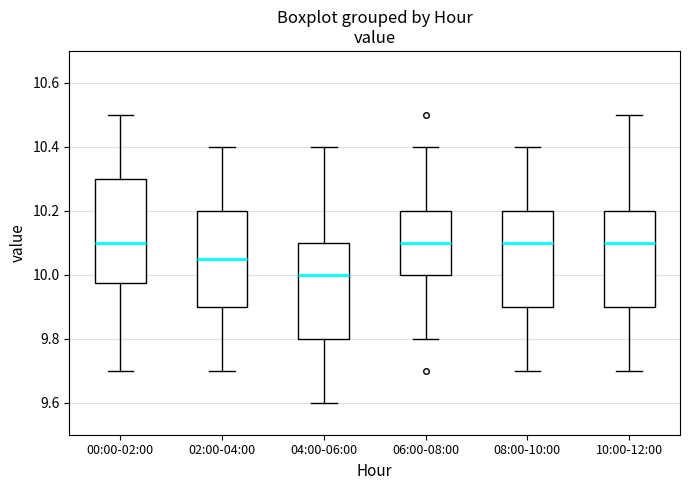

Where is the upper edge of the box for 04:00-06:00 on the y-axis? The values are not printed on the chart, so give them approximately, as read against the axis.

10.10